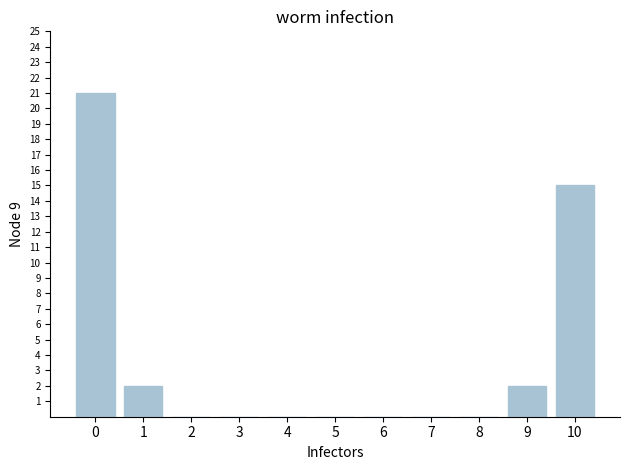

Reading left to right, transcribe all the data shown in this chart.

0=21	1=2	2=0	3=0	4=0	5=0	6=0	7=0	8=0	9=2	10=15